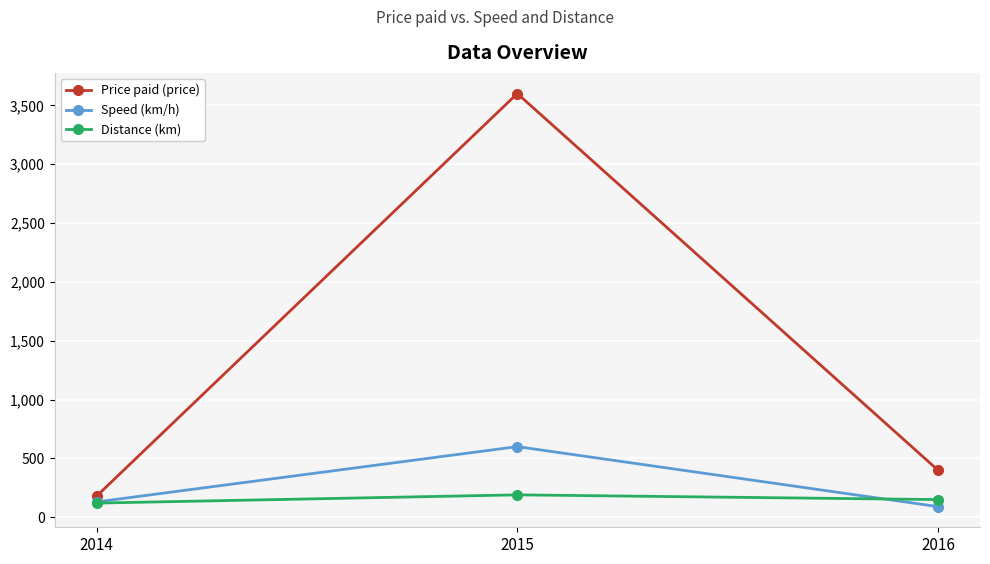

Is it true that Price paid (price) equals 3600 at 2015?

True